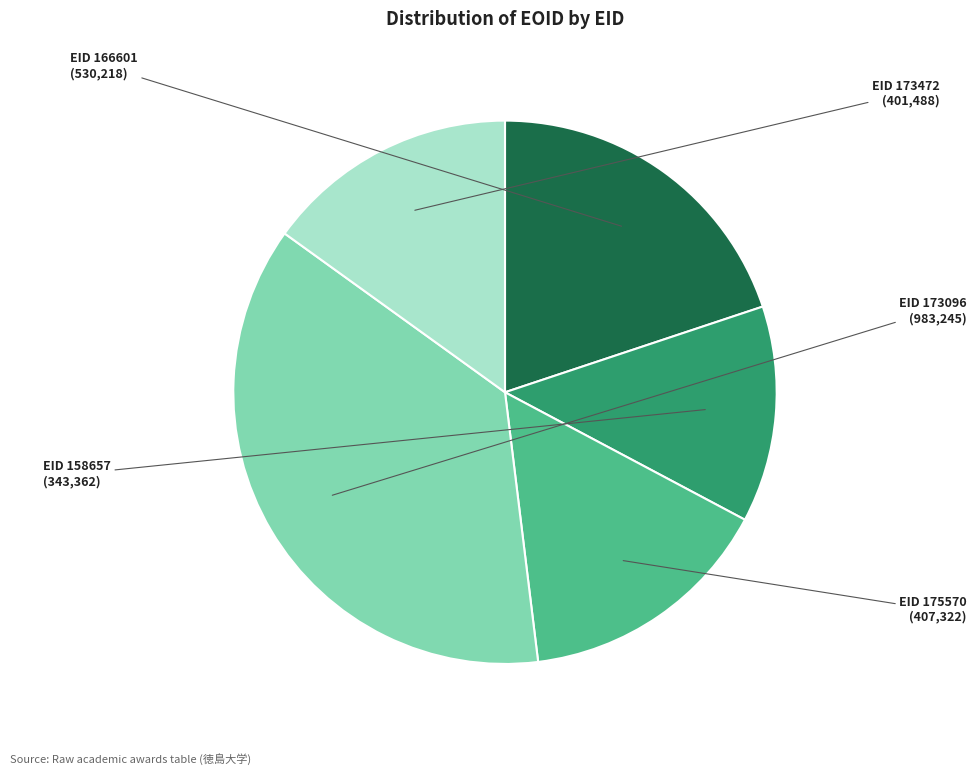

Is there any slice that represents more than half of the pie?

No